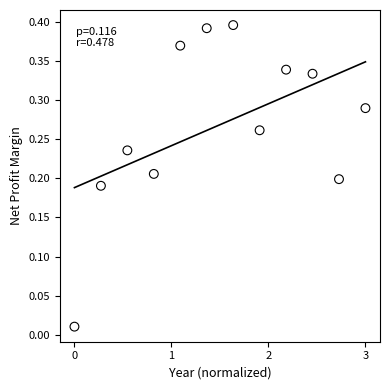

What is the range of X values (max minus min)?

3.0